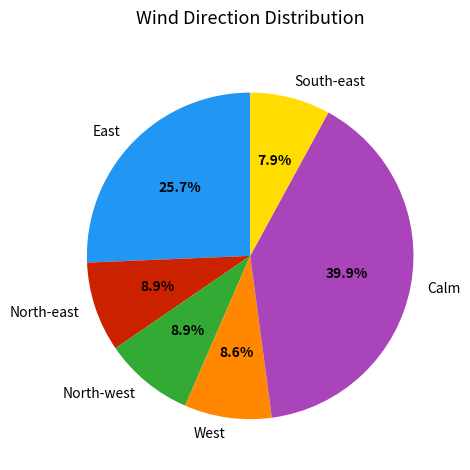

Which category has the biggest portion of the pie?

Calm